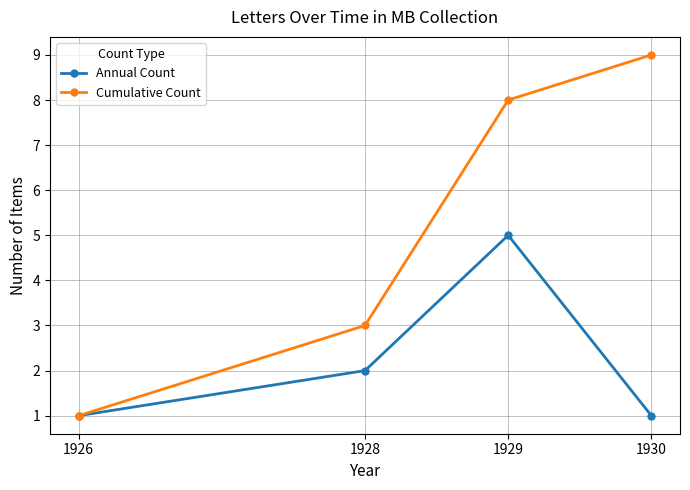

How many lines are shown in the chart?

2